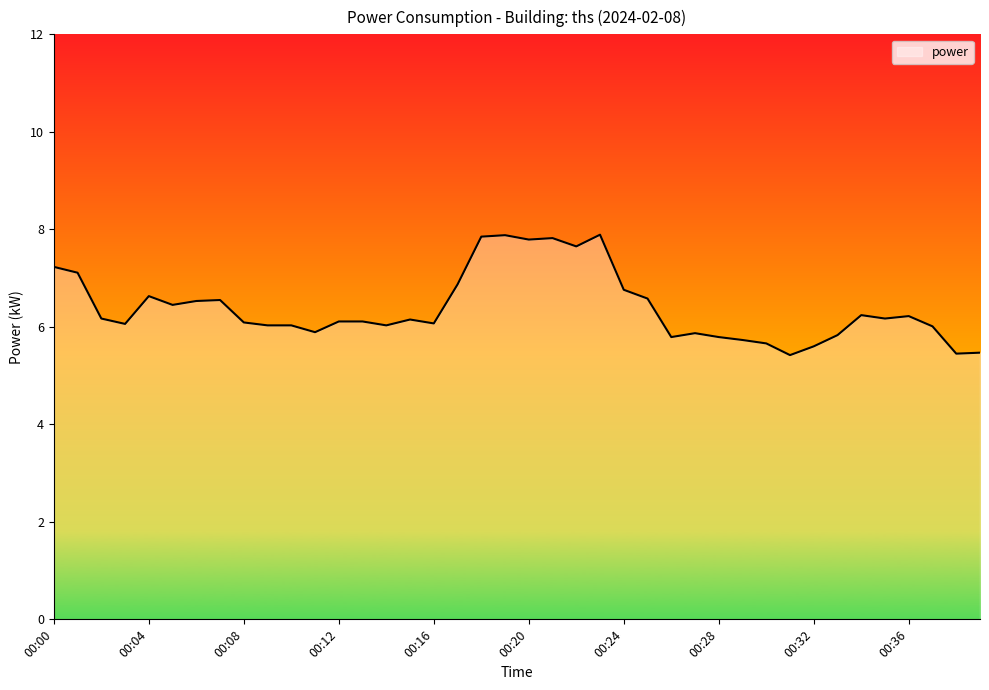

What is the minimum value shown in the chart?

5.4